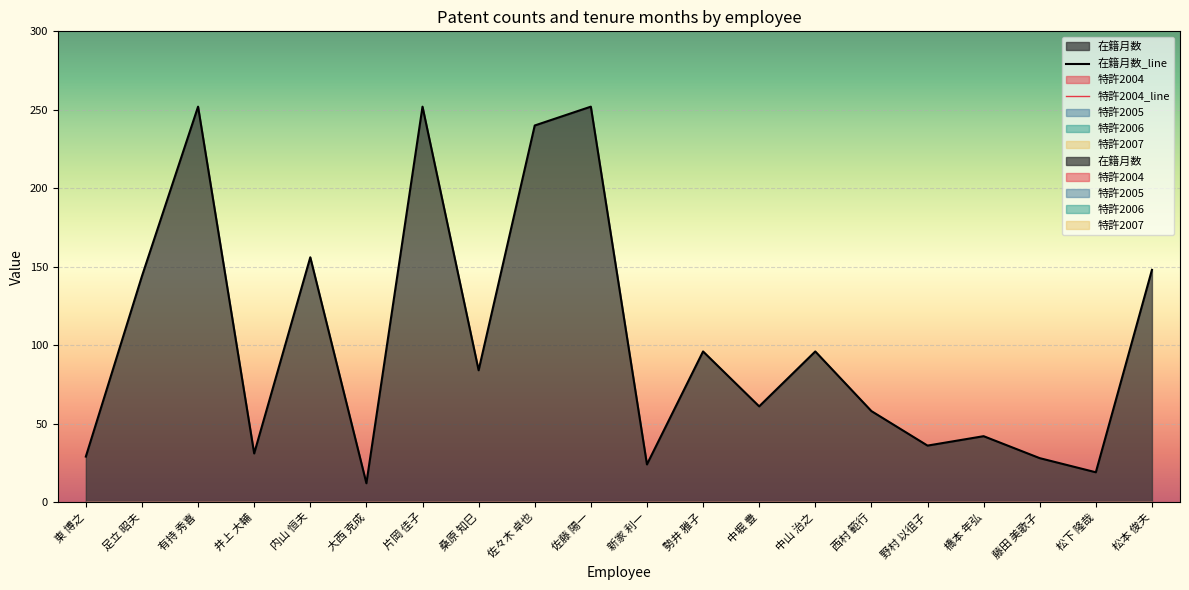

What are all the series names shown in the legend?

在籍月数, 特許2004, 特許2005, 特許2006, 特許2007